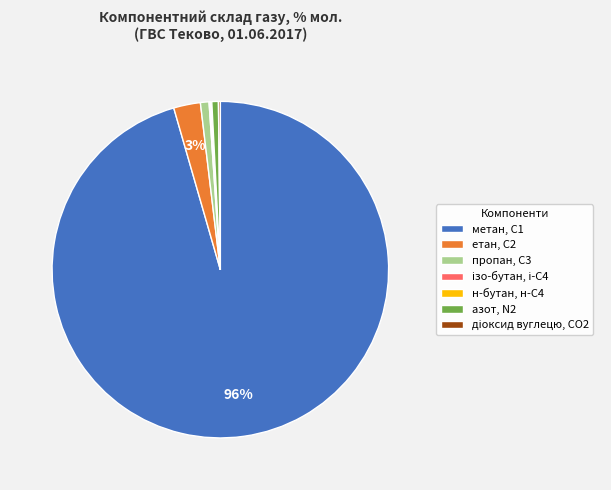

To the nearest percent, what is the average slice percentage?

14%